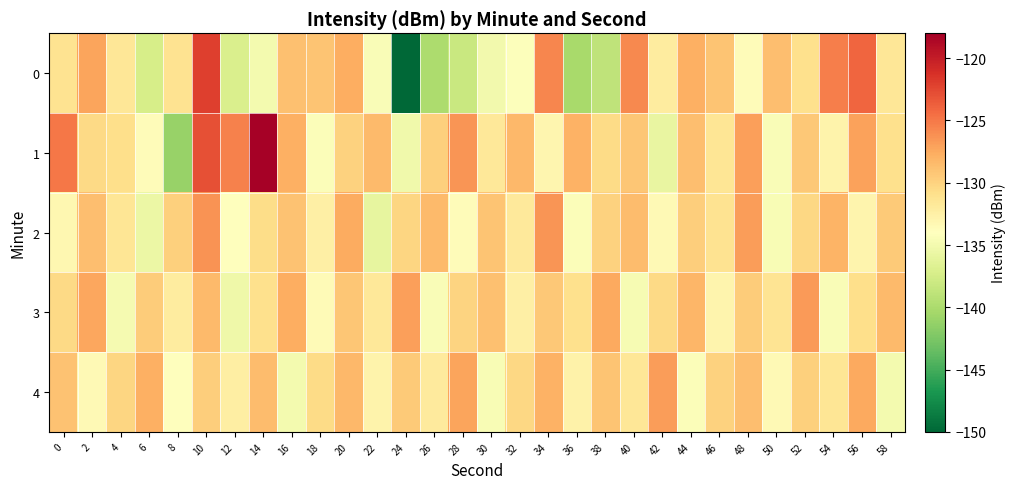

Reading left to right, what are all the values shown in this chart?

0: 0=-131.2	2=-127.2	4=-131.5	6=-137.3	8=-131.2	10=-122.0	12=-137.1	14=-134.9	16=-128.8	18=-129.0	20=-127.7	22=-134.5	24=-150.0	26=-139.9	28=-138.2	30=-135.0	32=-134.2	34=-125.7	36=-140.2	38=-138.9	40=-125.8	42=-132.0	44=-127.8	46=-129.1	48=-133.7	50=-128.7	52=-130.9	54=-125.3	56=-124.0	58=-131.5
1: 0=-124.9	2=-130.4	4=-130.8	6=-133.7	8=-141.0	10=-123.0	12=-125.5	14=-118.2	16=-127.8	18=-134.4	20=-130.0	22=-128.5	24=-135.2	26=-129.8	28=-126.4	30=-131.7	32=-128.3	34=-133.1	36=-127.9	38=-130.6	40=-129.2	42=-135.8	44=-128.7	46=-131.4	48=-126.9	50=-134.5	52=-129.3	54=-132.8	56=-127.1	58=-130.9
2: 0=-133.2	2=-128.7	4=-131.4	6=-135.6	8=-129.8	10=-126.3	12=-134.1	14=-130.7	16=-128.9	18=-132.5	20=-127.6	22=-135.9	24=-130.2	26=-128.4	28=-133.7	30=-129.1	32=-131.8	34=-126.5	36=-134.3	38=-130.0	40=-128.6	42=-133.4	44=-129.7	46=-131.2	48=-126.8	50=-134.6	52=-130.3	54=-128.1	56=-132.9	58=-129.5
3: 0=-130.5	2=-127.3	4=-134.8	6=-129.6	8=-132.1	10=-128.4	12=-135.3	14=-130.9	16=-127.7	18=-133.6	20=-129.2	22=-131.7	24=-126.9	26=-134.4	28=-130.1	30=-128.8	32=-132.5	34=-129.3	36=-131.0	38=-127.5	40=-134.7	42=-130.4	44=-128.2	46=-132.9	48=-129.6	50=-131.3	52=-126.7	54=-134.5	56=-130.8	58=-128.5
4: 0=-128.9	2=-133.5	4=-130.2	6=-127.8	8=-134.1	10=-129.7	12=-132.3	14=-128.6	16=-135.0	18=-130.6	20=-128.3	22=-132.8	24=-129.4	26=-131.9	28=-127.2	30=-134.6	32=-130.3	34=-128.0	36=-132.7	38=-129.1	40=-131.6	42=-126.8	44=-134.3	46=-130.0	48=-128.7	50=-133.4	52=-129.8	54=-131.5	56=-127.4	58=-134.9